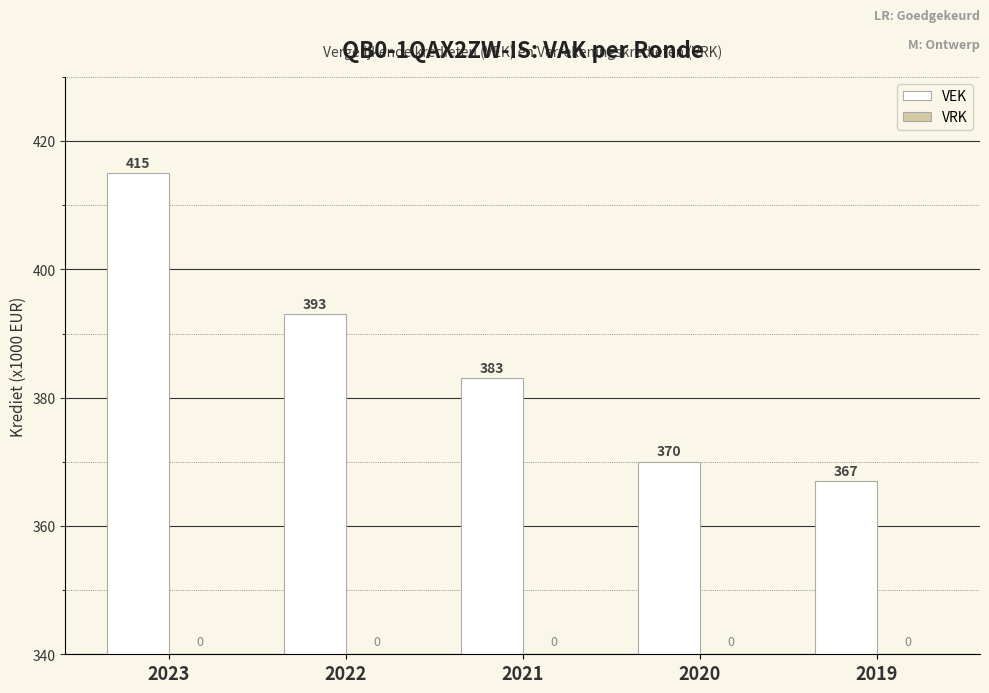

Reading left to right, what are all the values shown in this chart?

2023=415	2022=393	2021=383	2020=370	2019=367